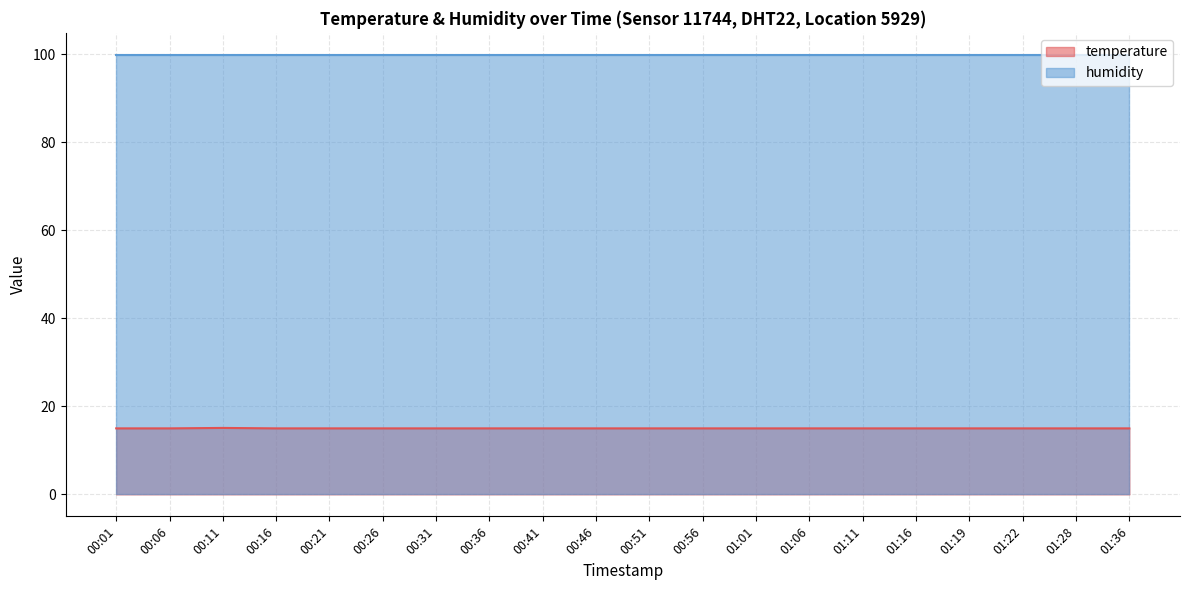

Is it true that the value at 01:28 is 15.0?

True